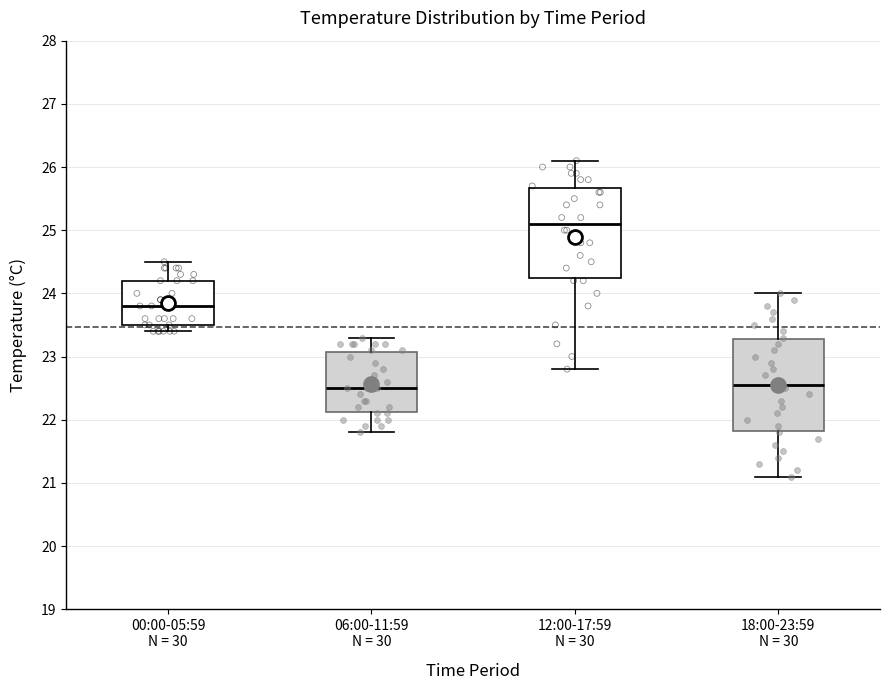

Reading left to right, transcribe this box plot: for each box, give where its median line is, the range the box spans, and where its two whiskers end, as read against the y-axis. The values are not printed on the chart, so give them approximately, as read against the axis.

00:00-05:59 N = 30: median 23.8, box 23.5 to 24.2, whiskers 23.4 to 24.5
06:00-11:59 N = 30: median 22.5, box 22.1 to 23.1, whiskers 21.8 to 23.3
12:00-17:59 N = 30: median 25.1, box 24.3 to 25.7, whiskers 22.8 to 26.1
18:00-23:59 N = 30: median 22.6, box 21.8 to 23.3, whiskers 21.1 to 24.0